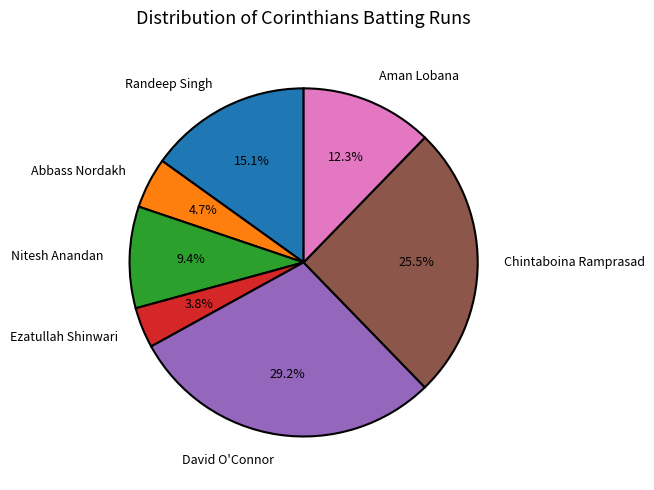

Which slice is the largest?

David O'Connor